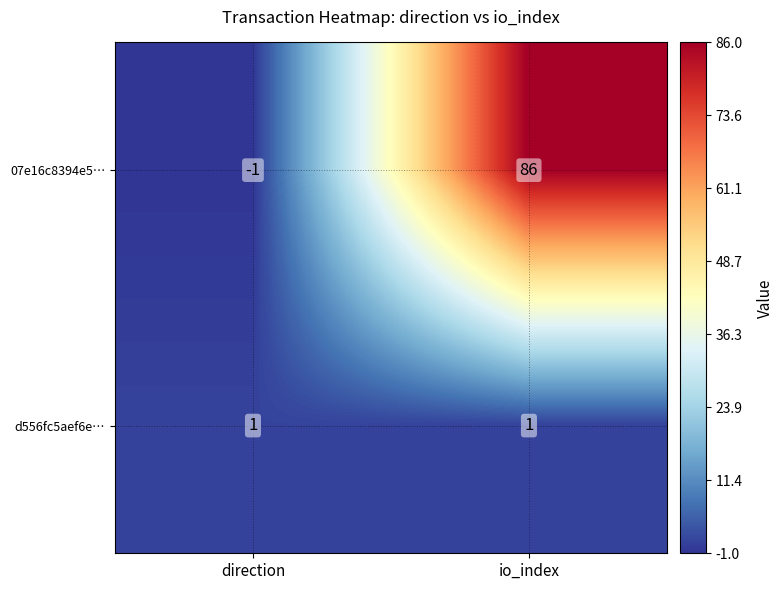

At which category is the sum across all series the highest?

io_index